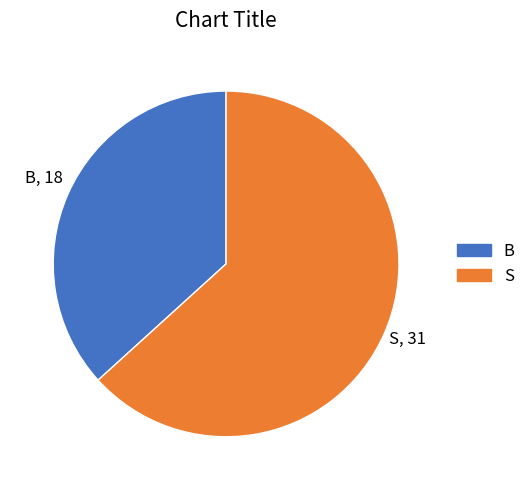

How many slices are in this pie chart?

2